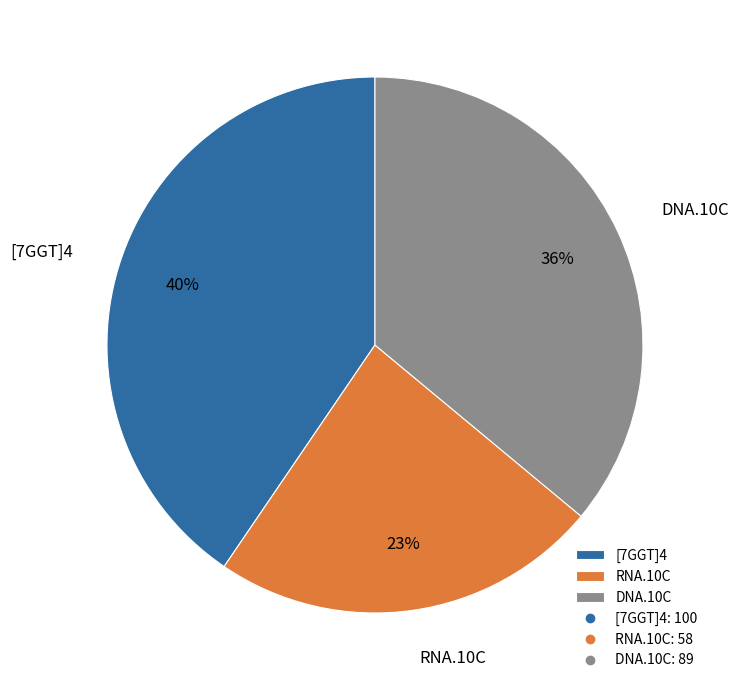

Is there a majority slice in this chart?

No